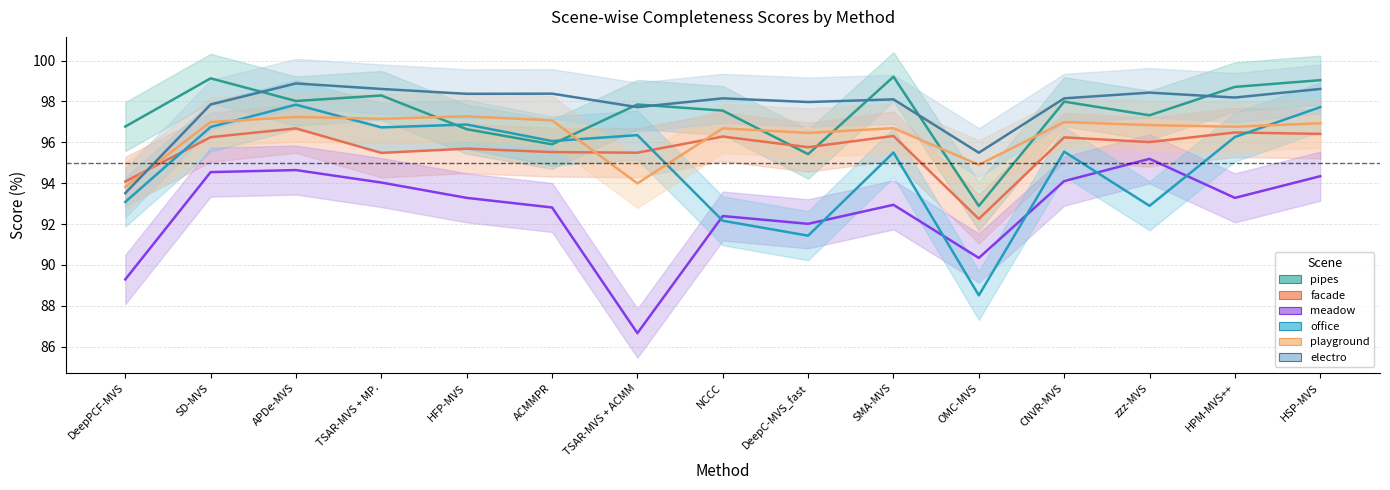

How many categories are shown in the chart?

15